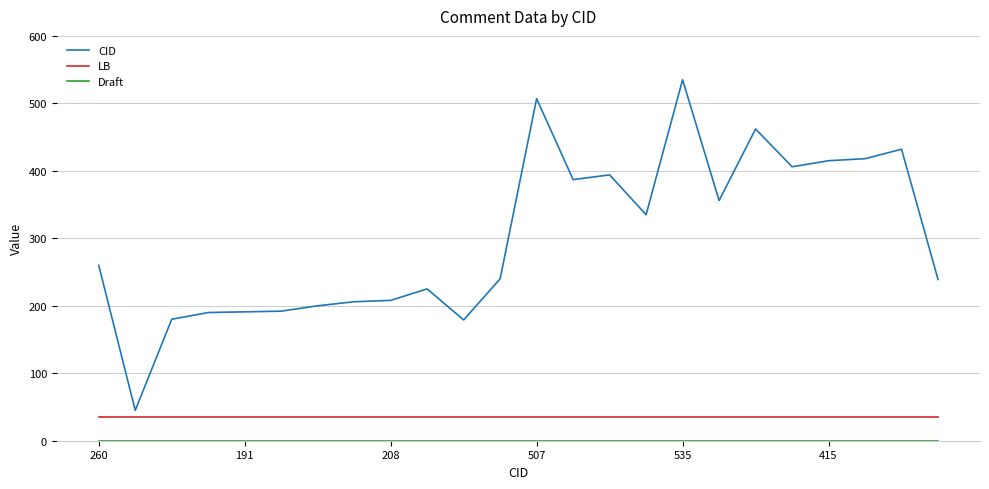

Which series has the largest total across all categories?

CID